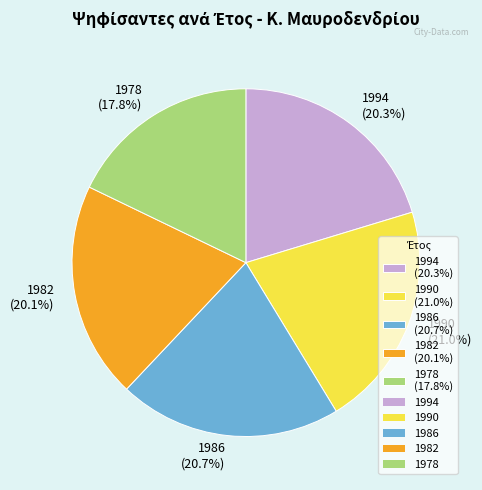

To the nearest percent, what portion does 1986 represent?

21%